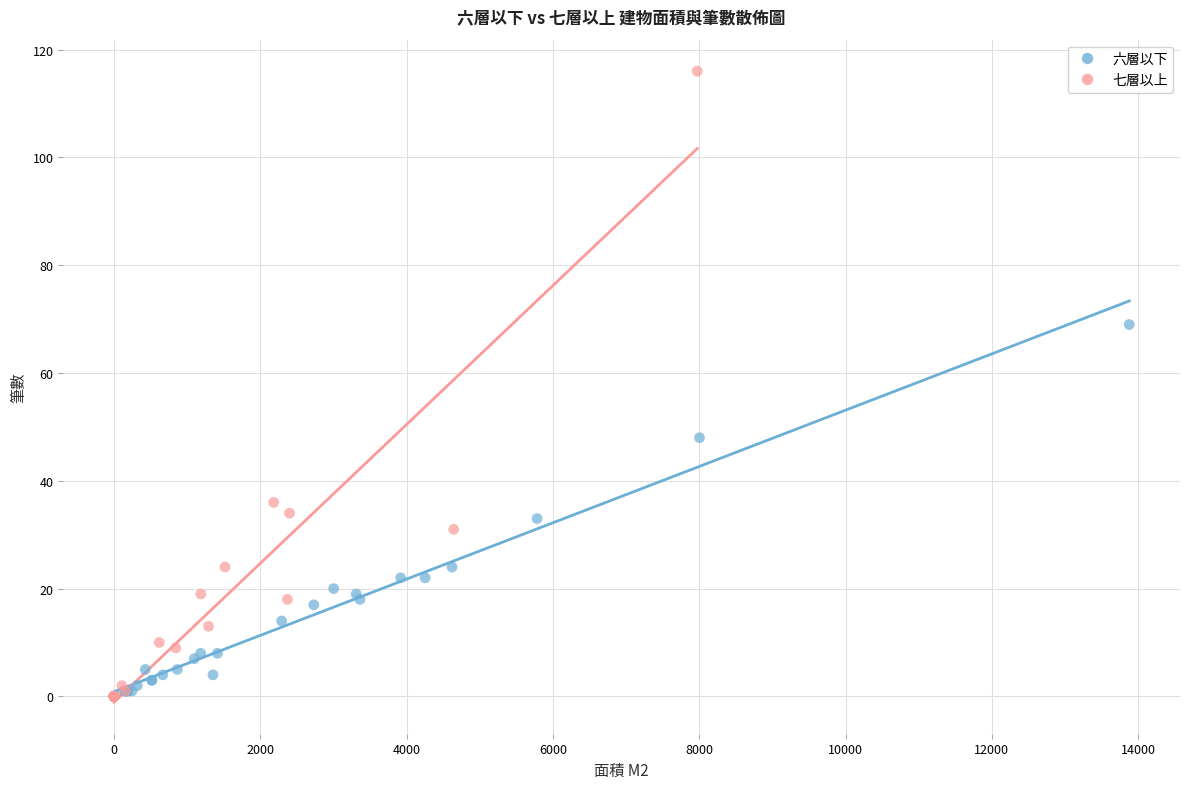

Which series contains the highest Y value?

七層以上